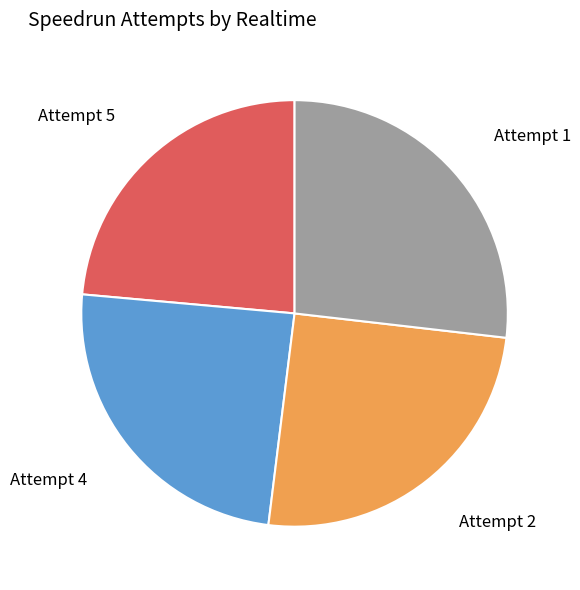

What is the largest slice in the pie chart?

Attempt 1